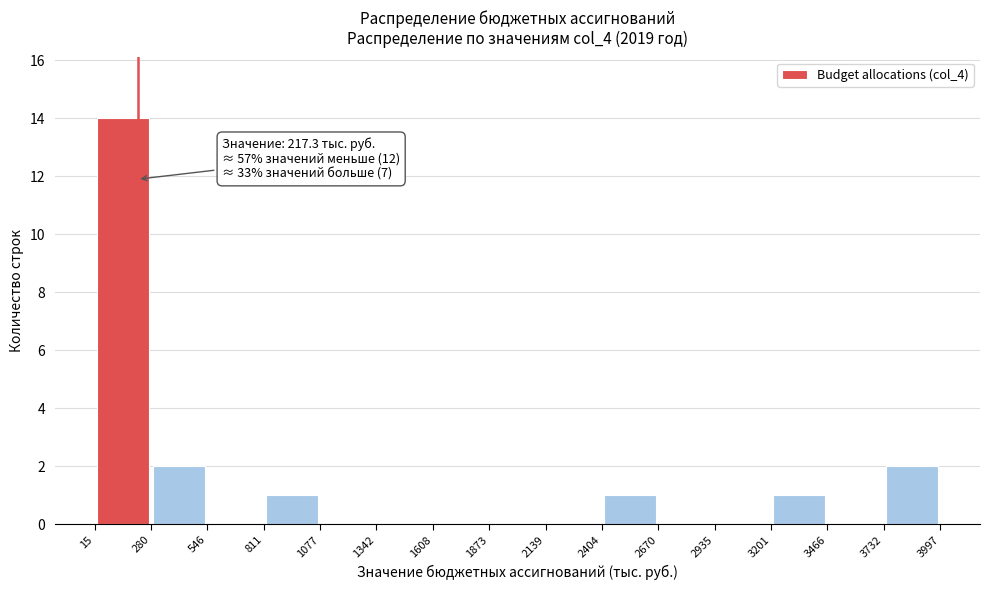

Over which range of the x-axis is the bar tallest?

15 to 280